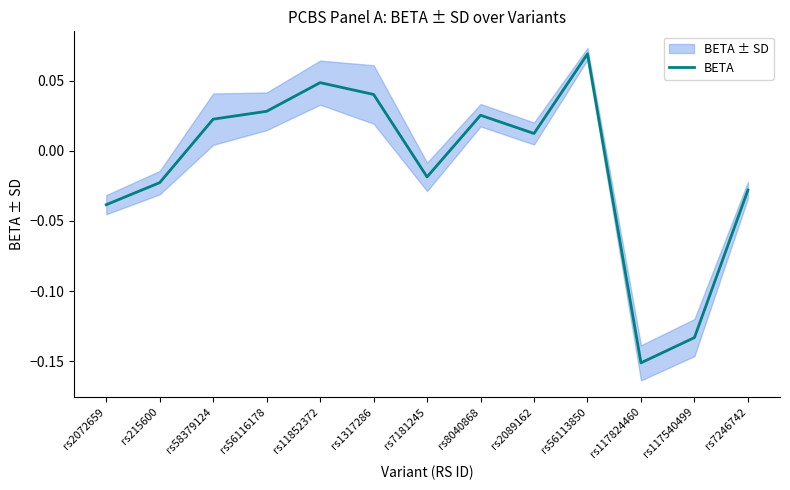

List the labels in order of value, smallest first.

rs117824460, rs117540499, rs2072659, rs7246742, rs215600, rs7181245, rs2089162, rs58379124, rs8040868, rs56116178, rs1317286, rs11852372, rs56113850